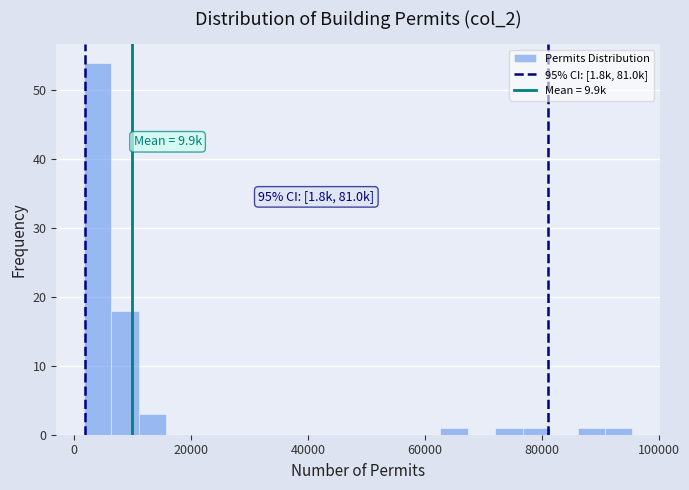

Read against the x-axis, roughly where is the centre of the tallest bar?

4000